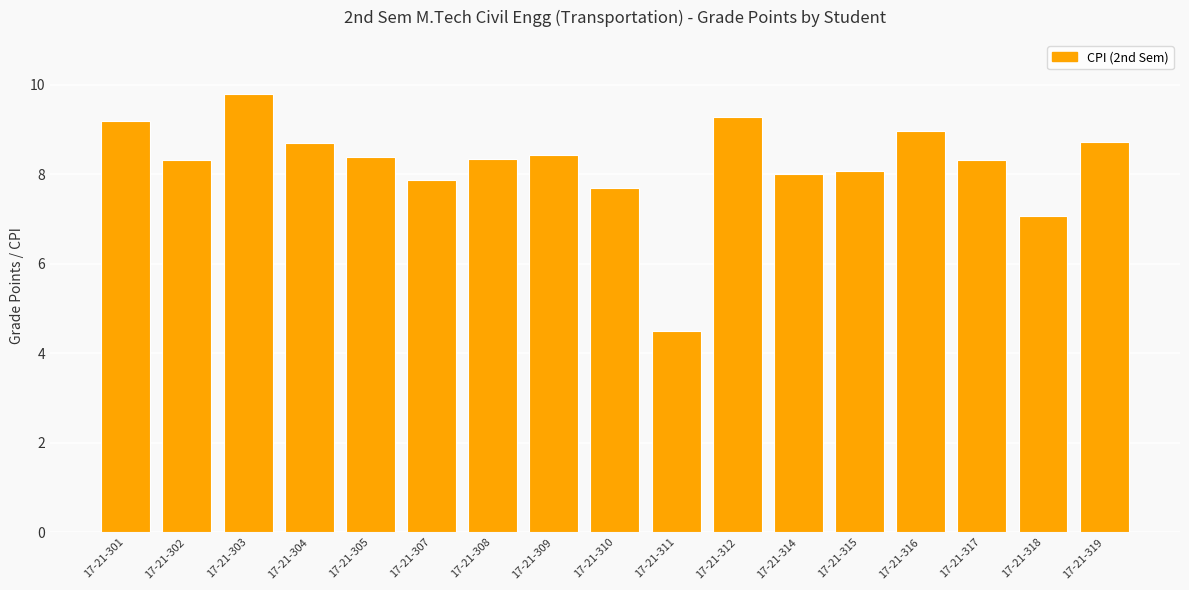

What is the sum of all values?

139.6